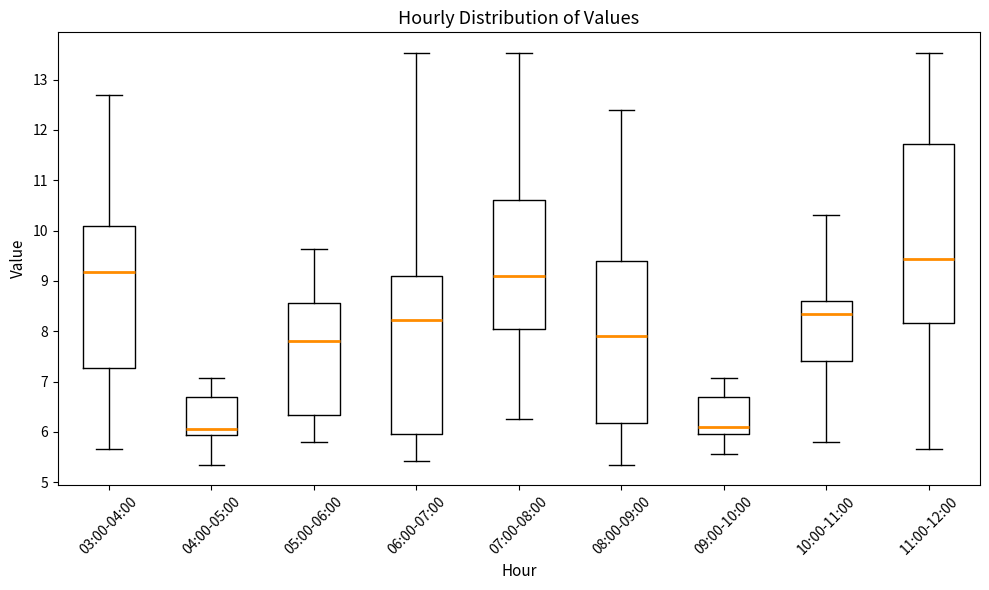

Where is the upper edge of the box for 04:00-05:00 on the y-axis? The values are not printed on the chart, so give them approximately, as read against the axis.

6.7